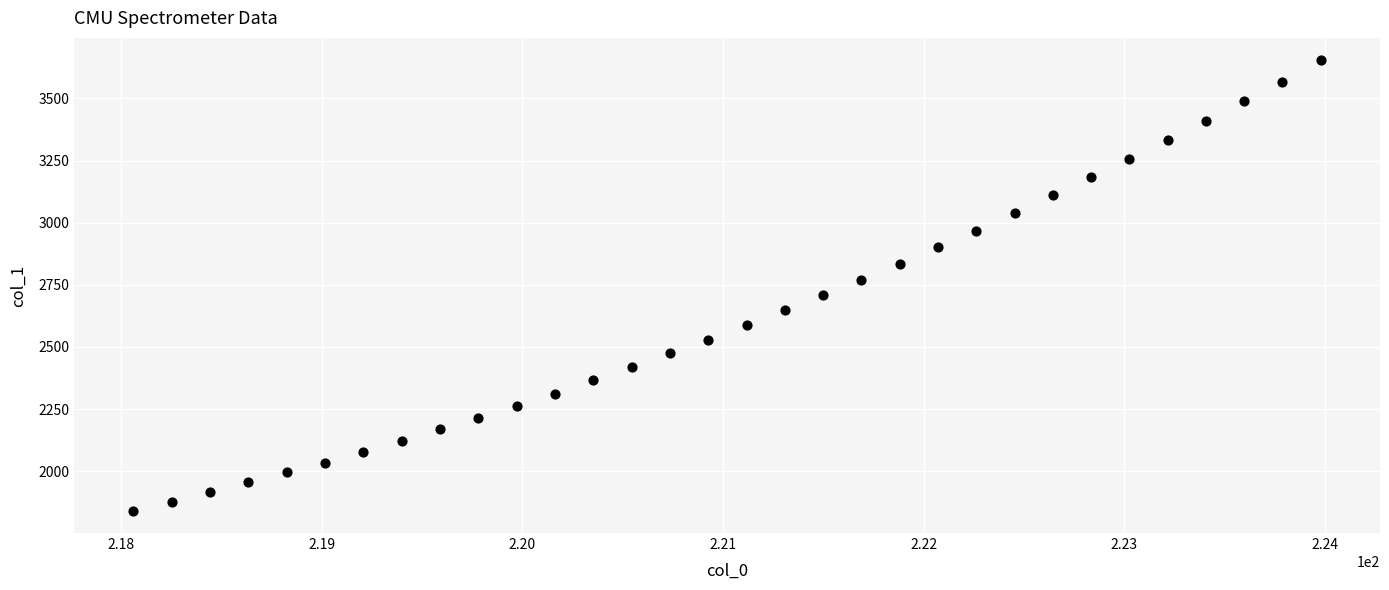

What is the range of Y values (max minus min)?

1811.0